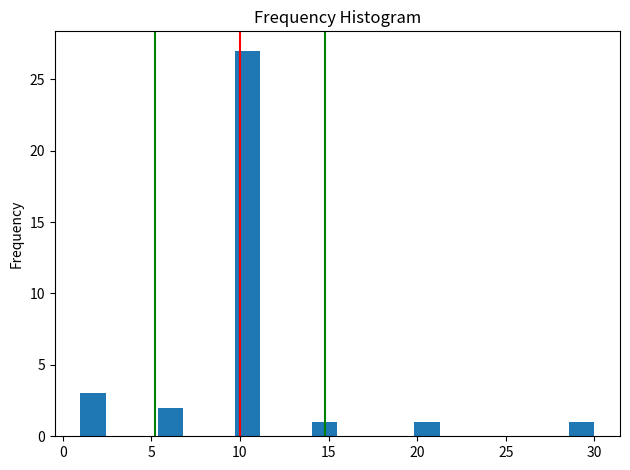

Around what value on the x-axis is the tallest bar? Give the approximate position of its centre, as read against the axis.

10.5